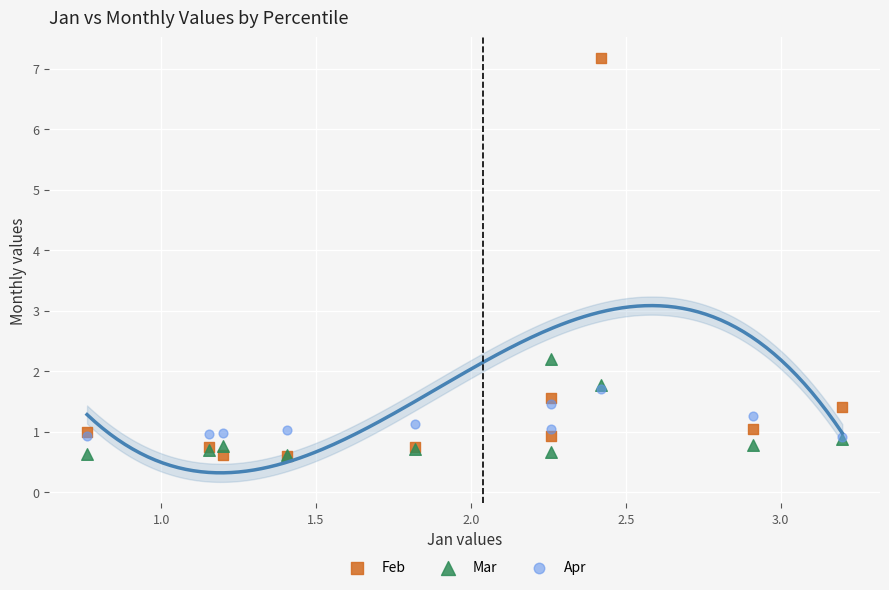

Which series has the widest spread of Y values?

Feb